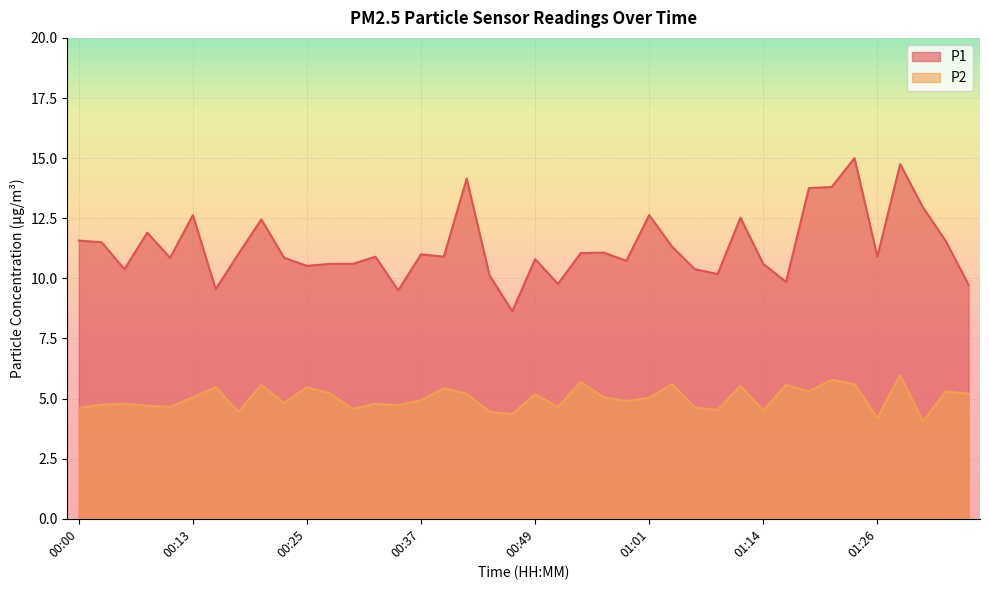

Is it true that P2 equals 1.3 at 00:32?

False